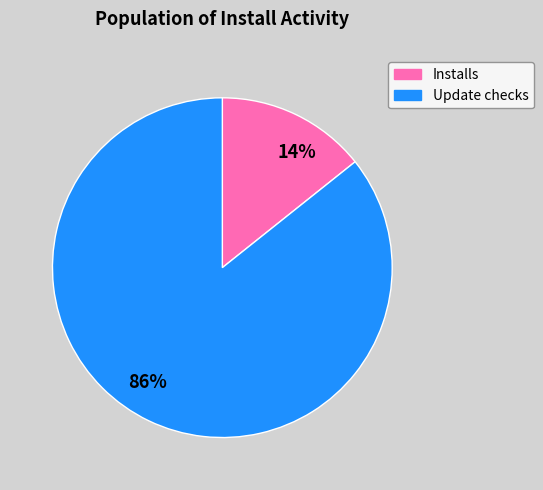

Which slice represents more than half of the pie?

86%